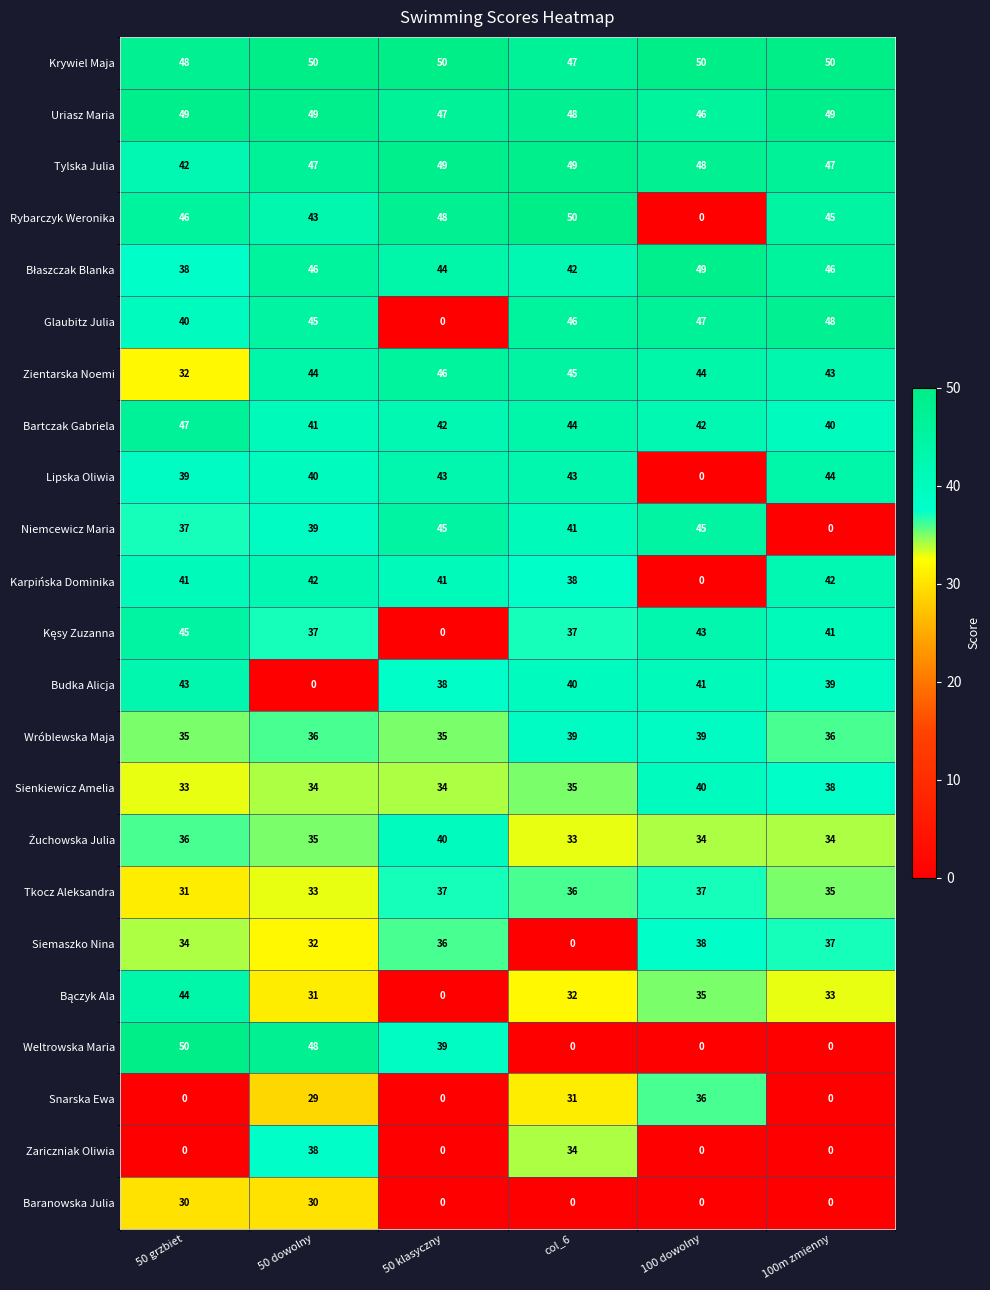

Count the number of categories in the chart.

6